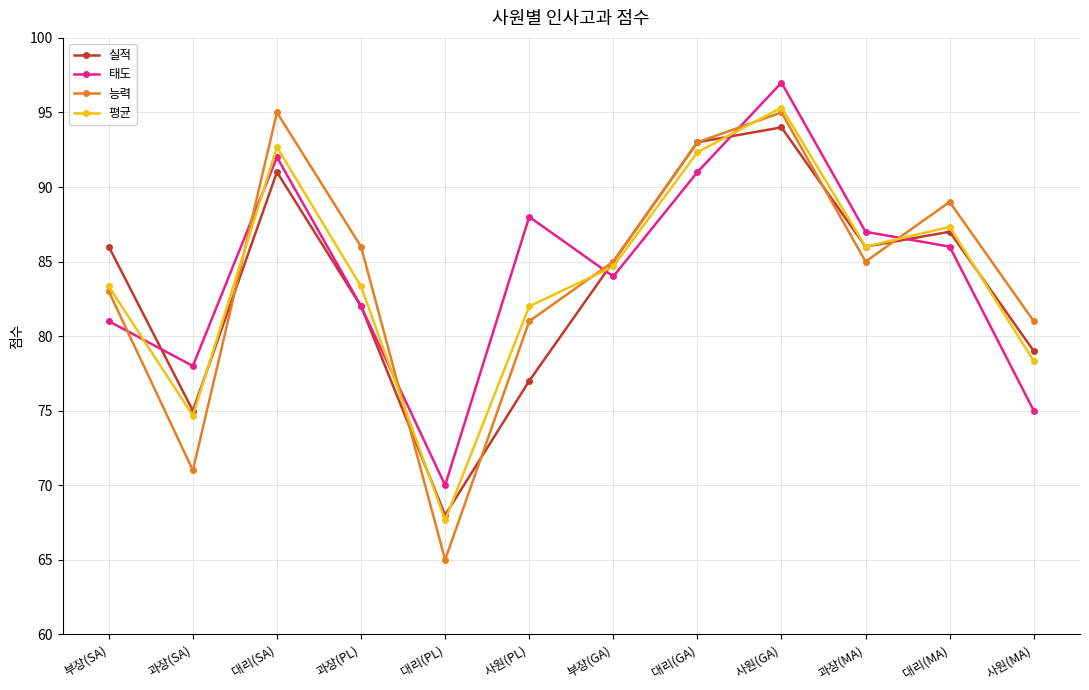

In 능력, how many points are higher than both neighbors (excluding endpoints)?

3